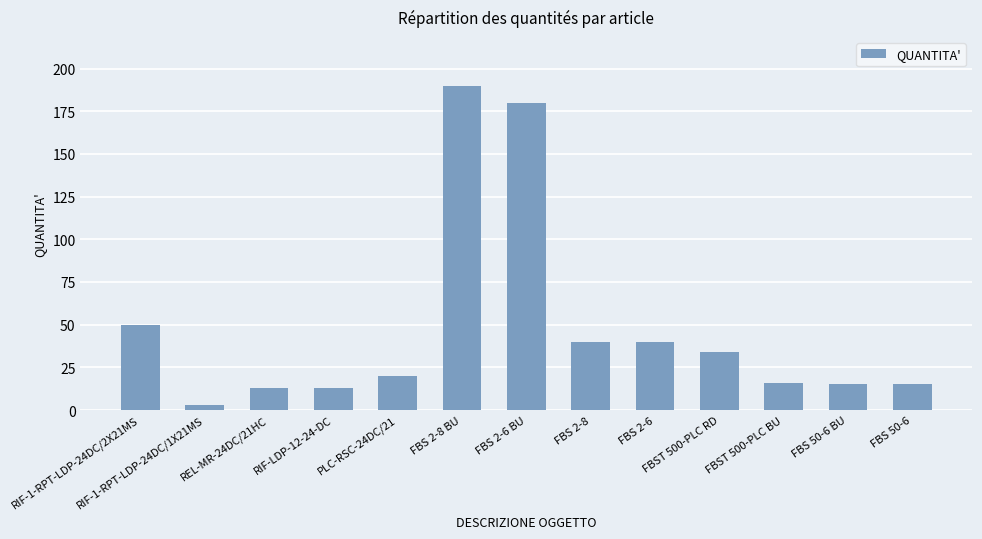

The chart shows a value of 21 at FBS 2-8. True or false?

False